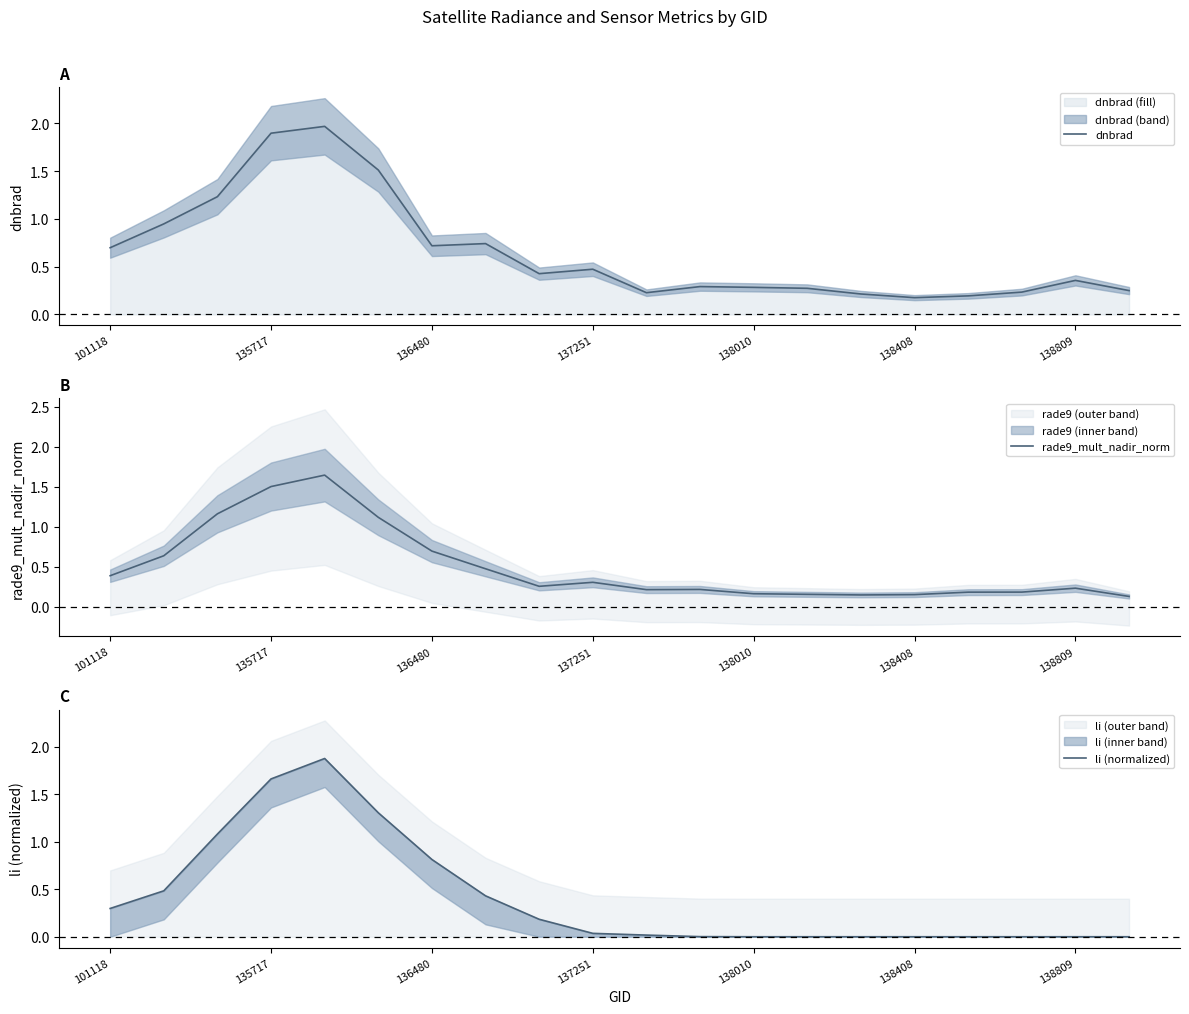

Between 9 and 10, which series saw the biggest shift?

dnbrad